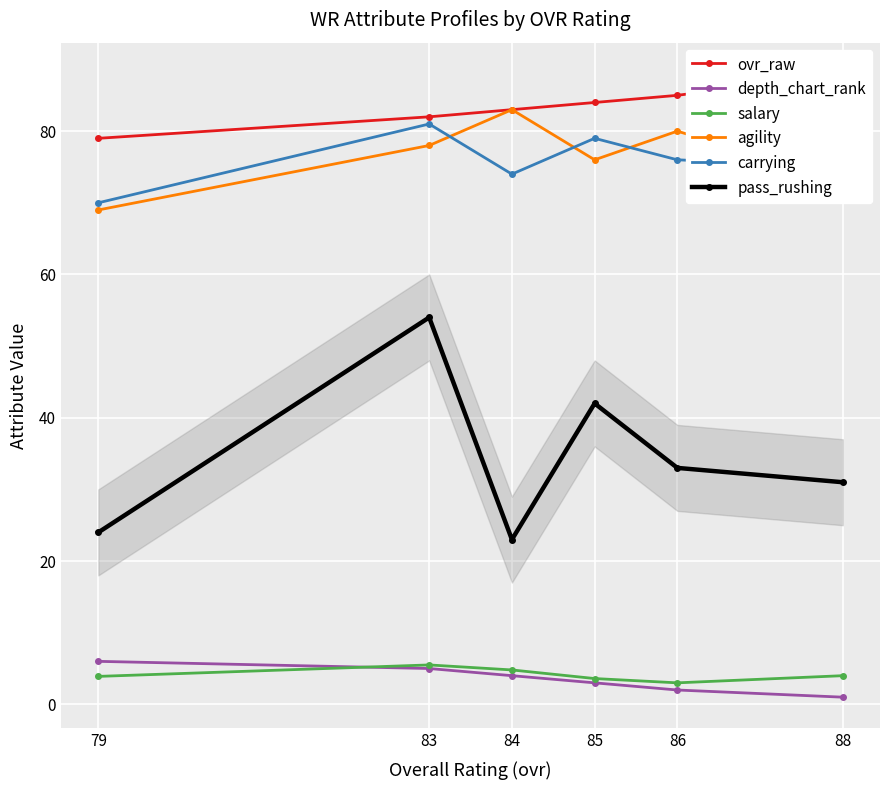

What is the average value of the carrying series?

75.8